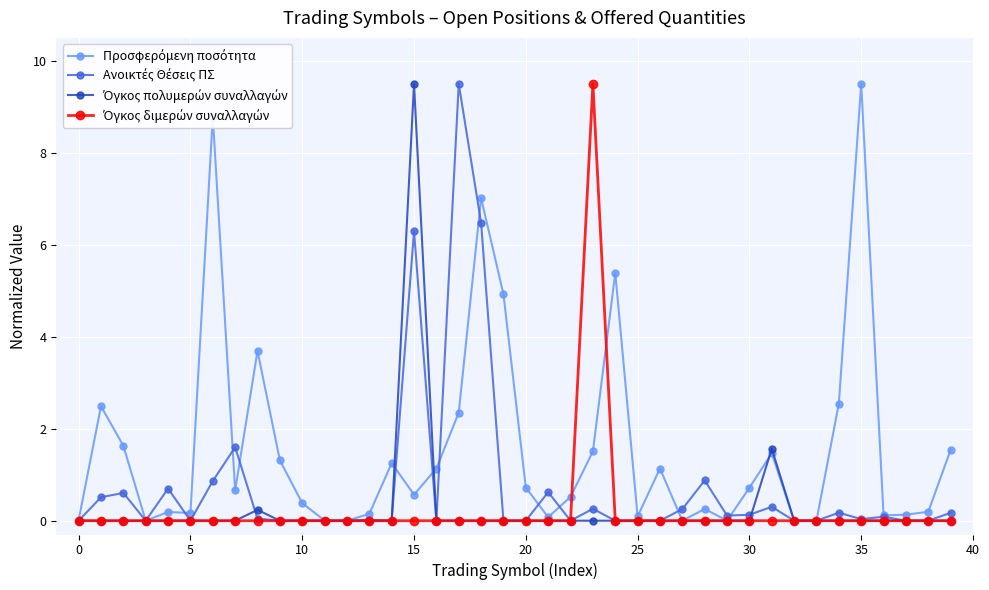

At how many categories does at least one series exceed 4?

8